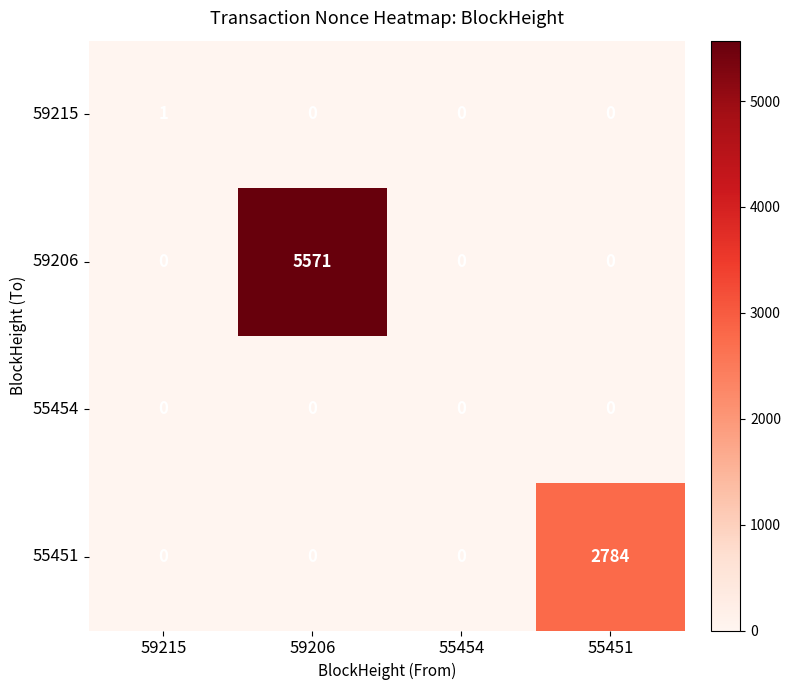

What is the difference between the 59206 values at 59215 and 59206?

5571